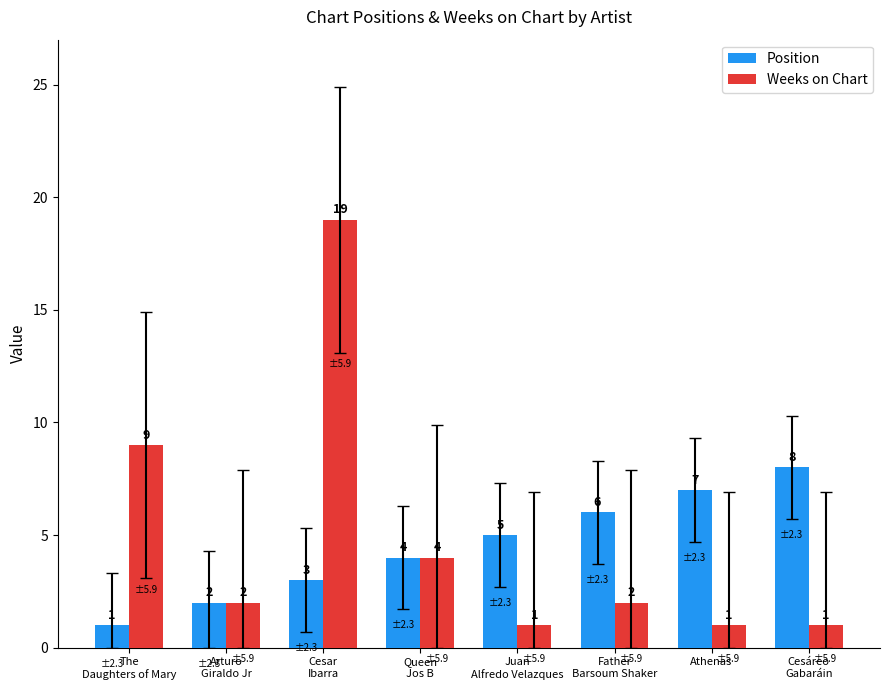

What value does the Position series have at Cesar
Ibarra?

3